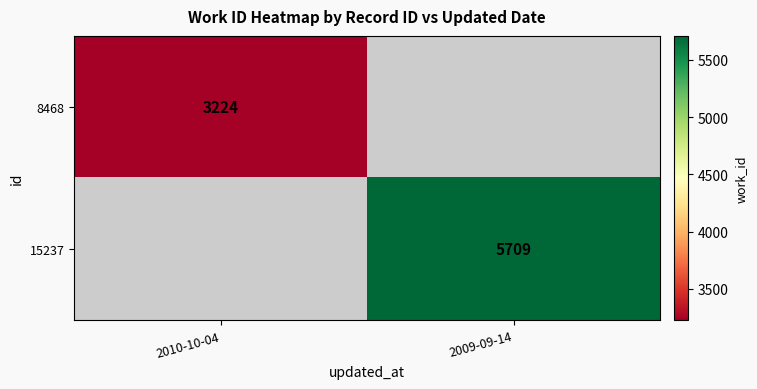

Is the value of 8468 at 2010-10-04 greater than the value of 15237 at 2009-09-14?

No